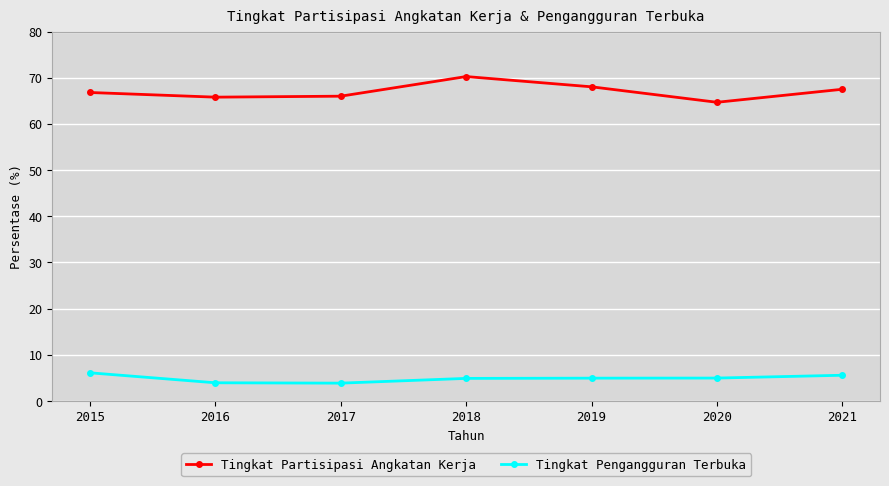

What is the value of the Tingkat Pengangguran Terbuka point at the 7th from the left?

5.6